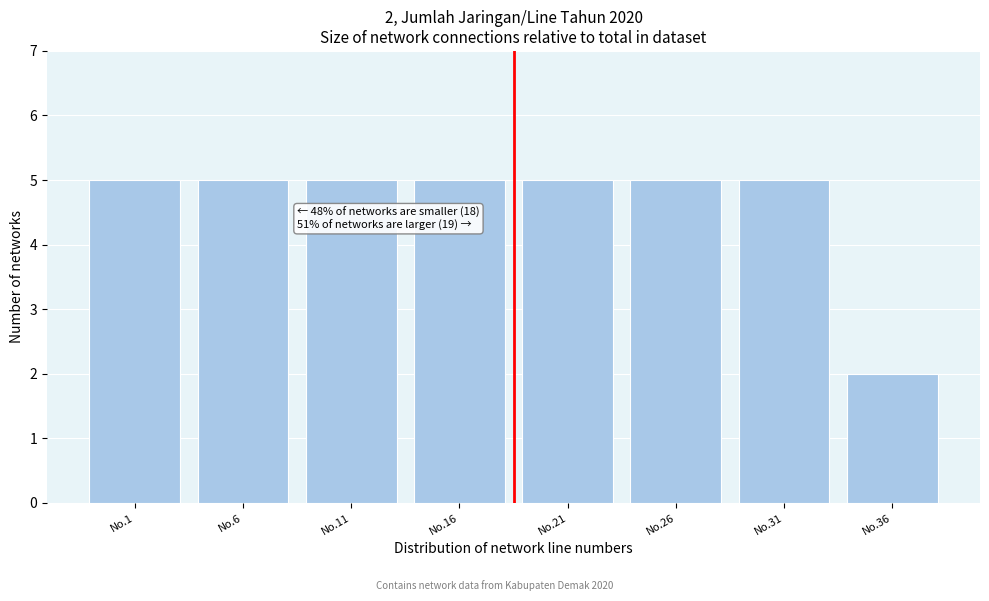

Reading left to right, list all the values displayed in this chart.

No.1=5	No.6=5	No.11=5	No.16=5	No.21=5	No.26=5	No.31=5	No.36=2